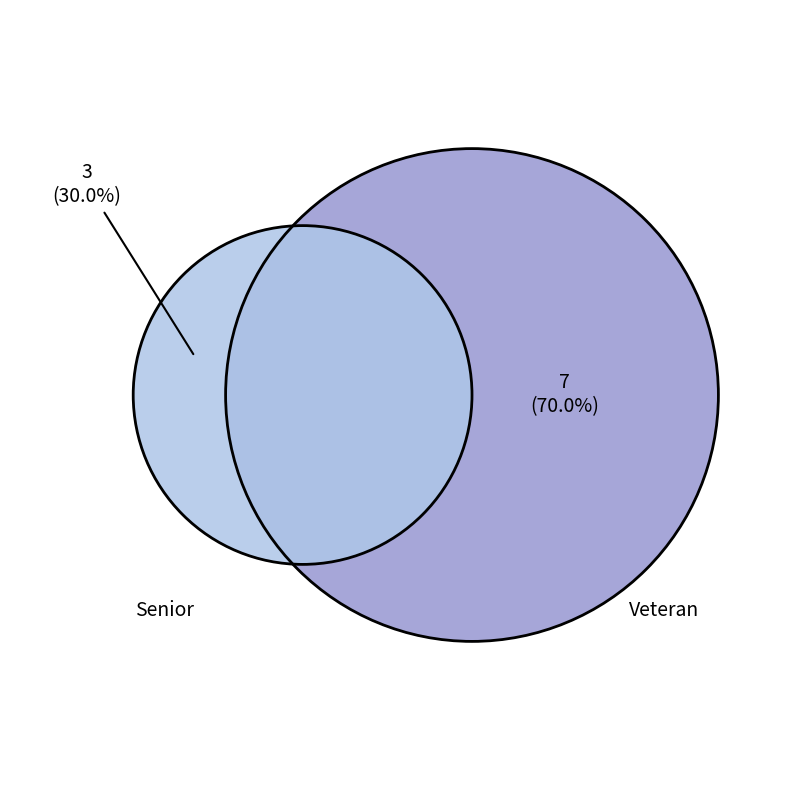

Rank the categories by value from lowest to highest.

Senior, Veteran